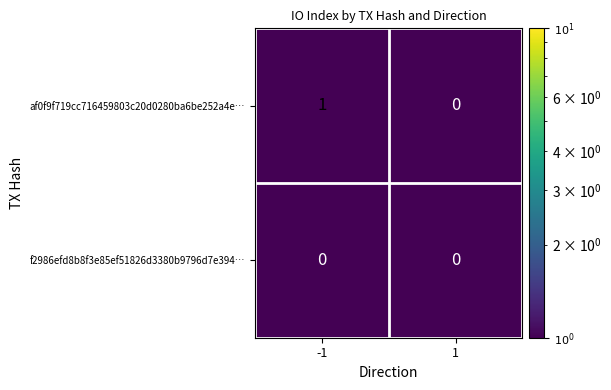

Between -1 and 1, which series saw the biggest shift?

af0f9f719cc716459803c20d0280ba6be252a4e…